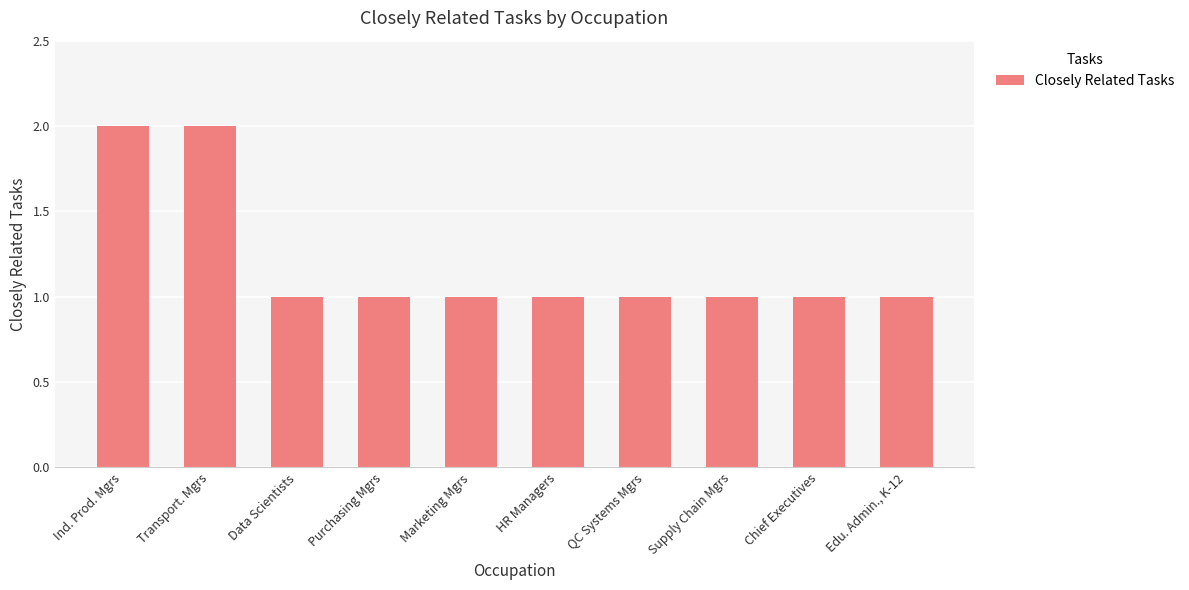

What is the change in value from Transport. Mgrs to Edu. Admin., K-12?

-1